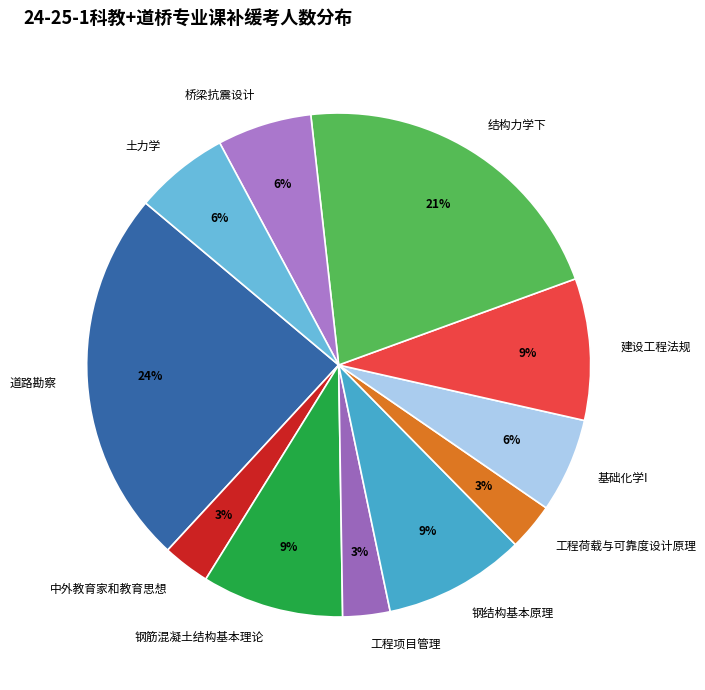

To the nearest percent, what percentage of the pie is 道路勘察?

24%